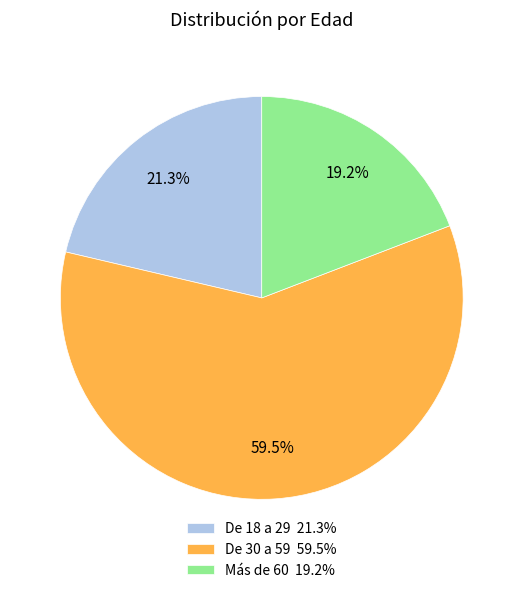

To the nearest percent, what is the difference between the largest and smallest slice percentages?

40%